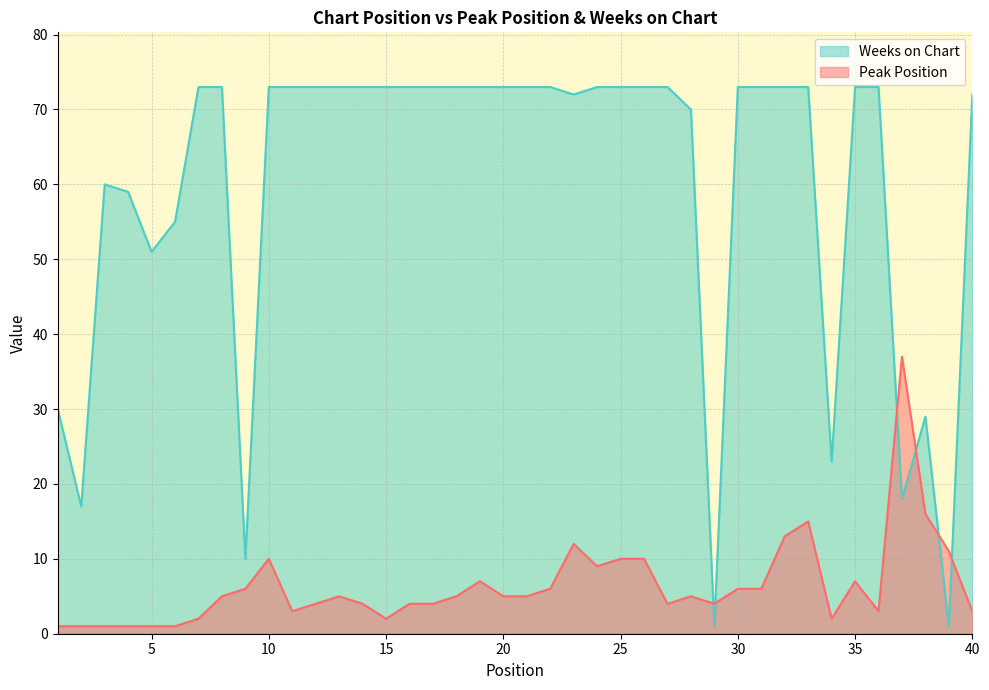

What is the total value across all series at 37?

55